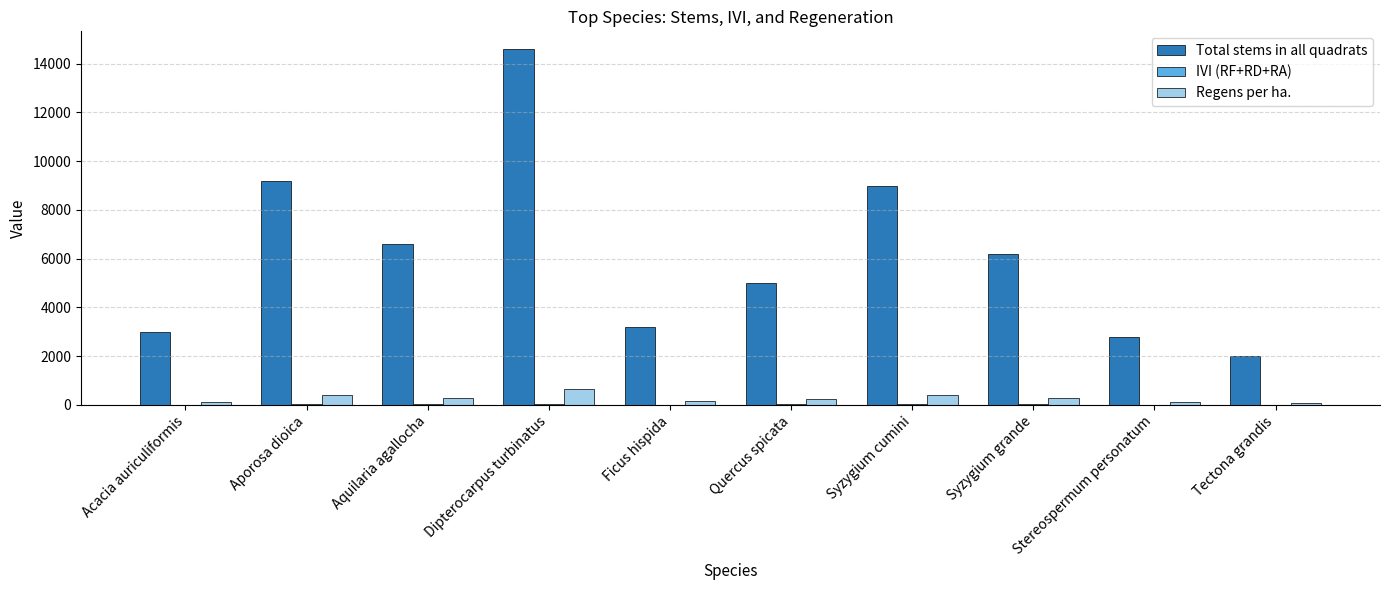

The value of Regens per ha. at Dipterocarpus turbinatus is 663.4. True or false?

True